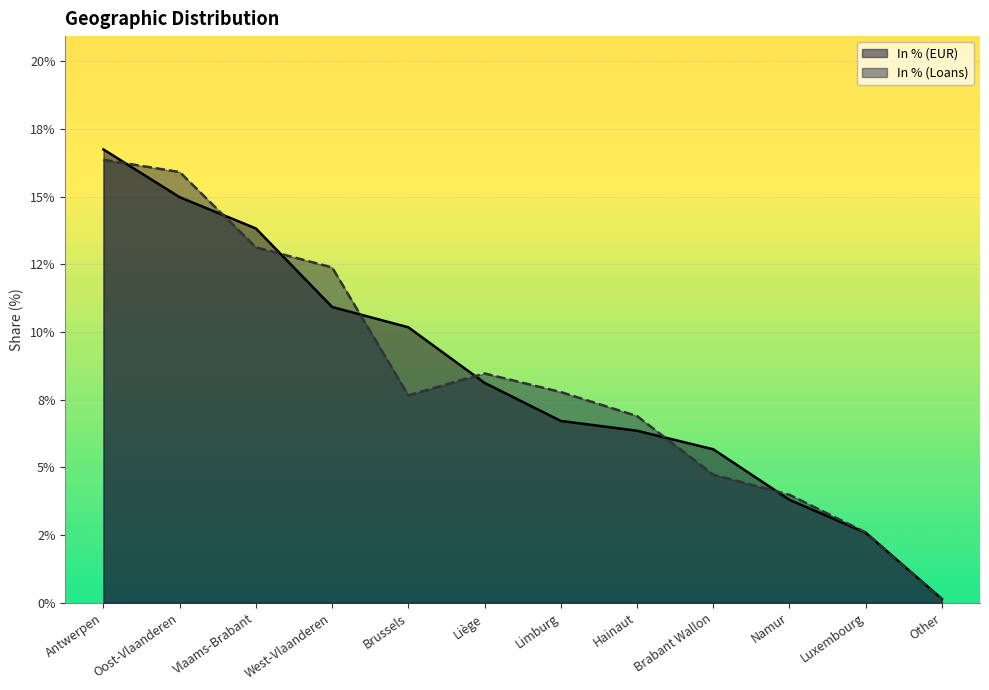

What are all the series names shown in the legend?

In % (EUR), In % (Loans)